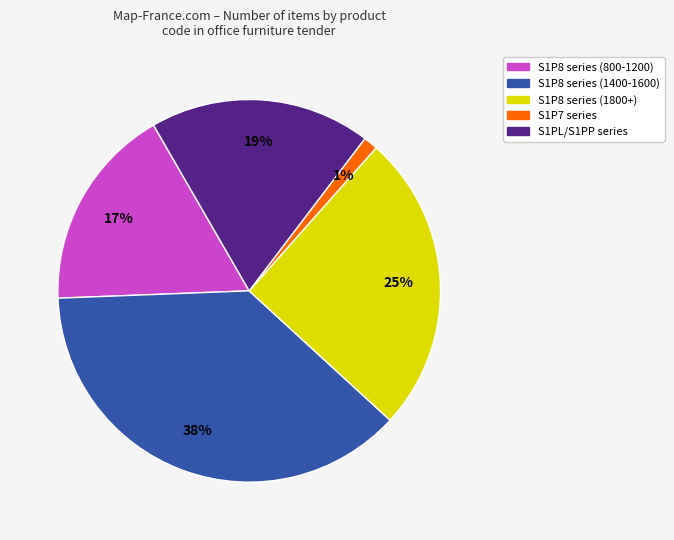

Does any single category account for the majority?

No